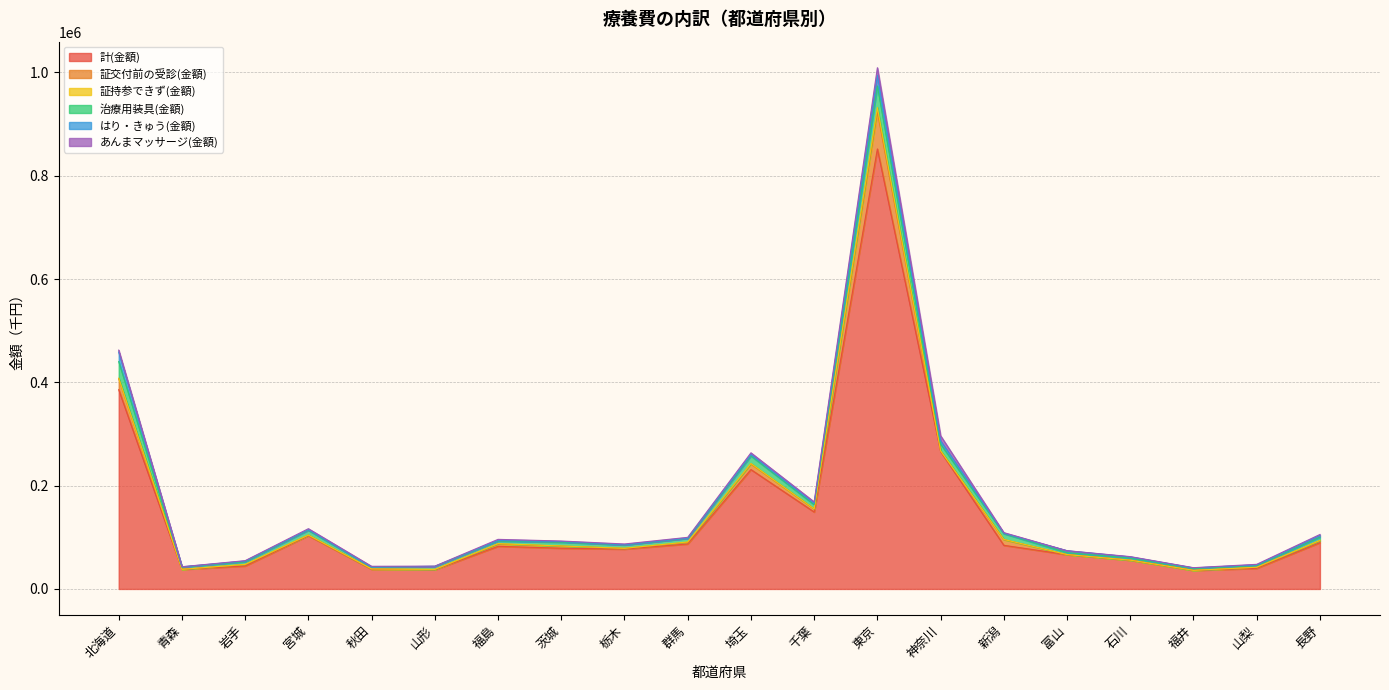

Count the number of categories in the chart.

20